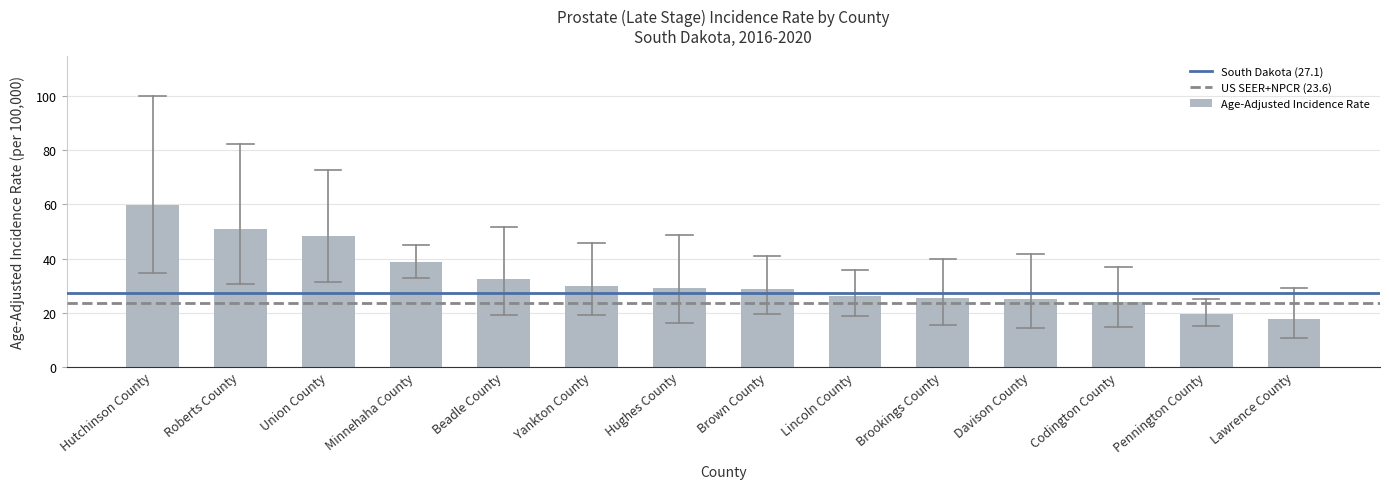

What is the maximum value shown in the chart?

59.9